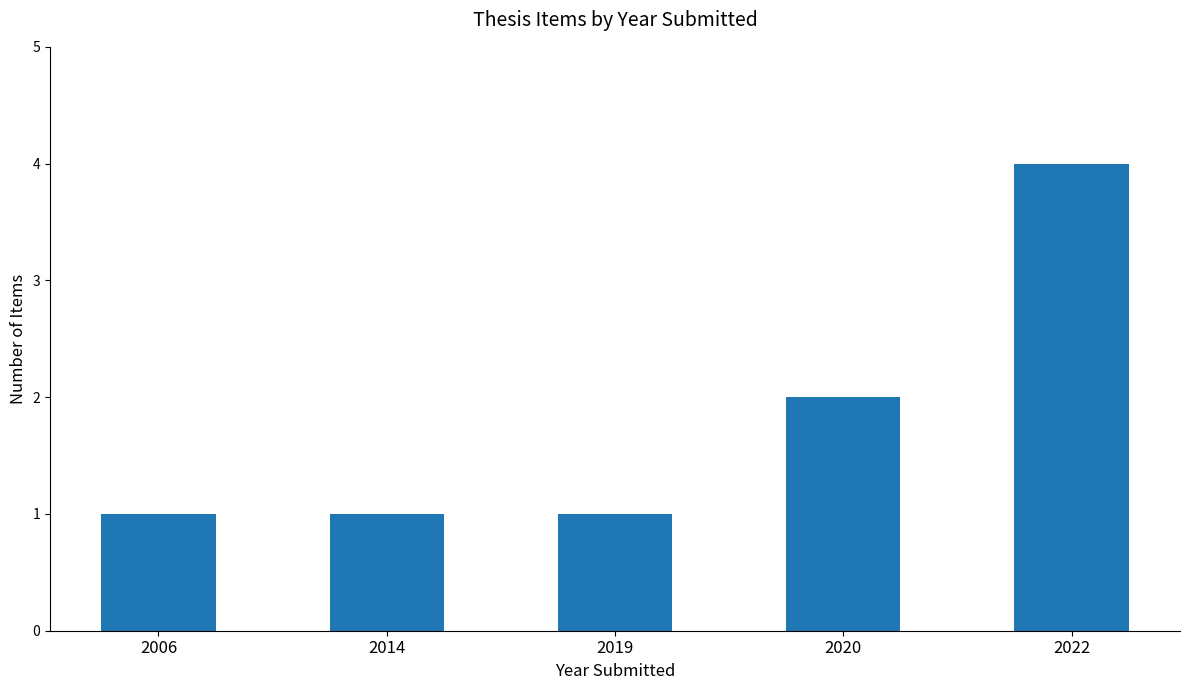

Reading right to left, transcribe all the data shown in this chart.

2022=4	2020=2	2019=1	2014=1	2006=1